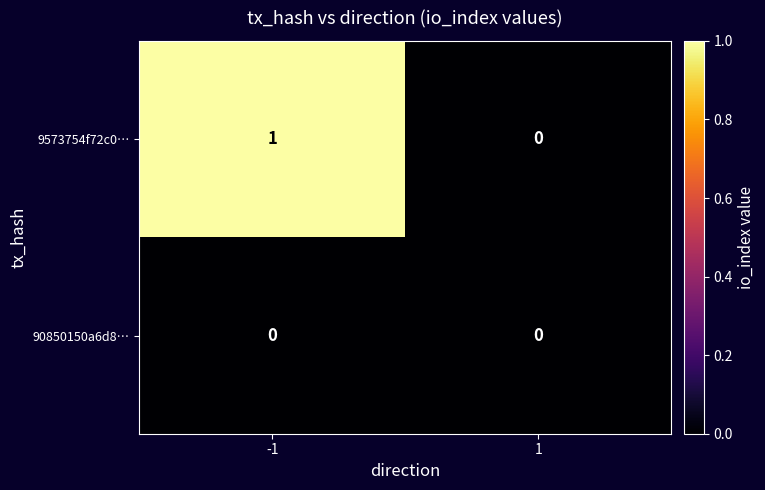

Is the value of 9573754f72c0… at -1 greater than the value of 90850150a6d8… at -1?

Yes